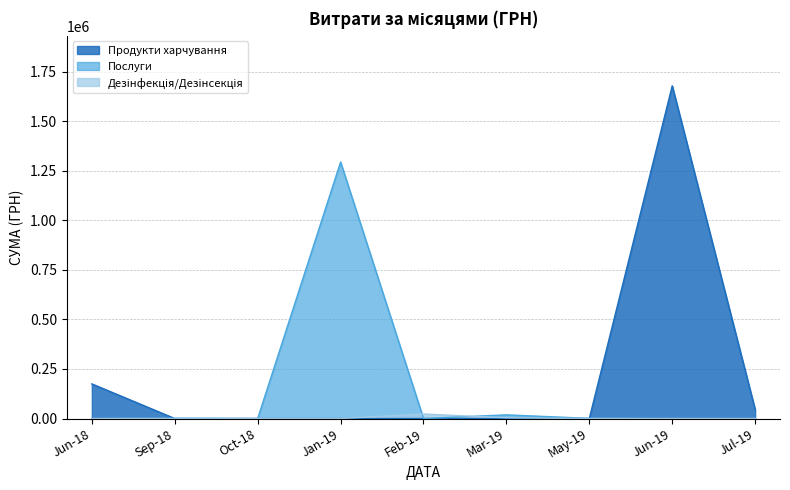

The Дезінфекція/Дезінсекція series shows 1769.9 at 3. True or false?

False